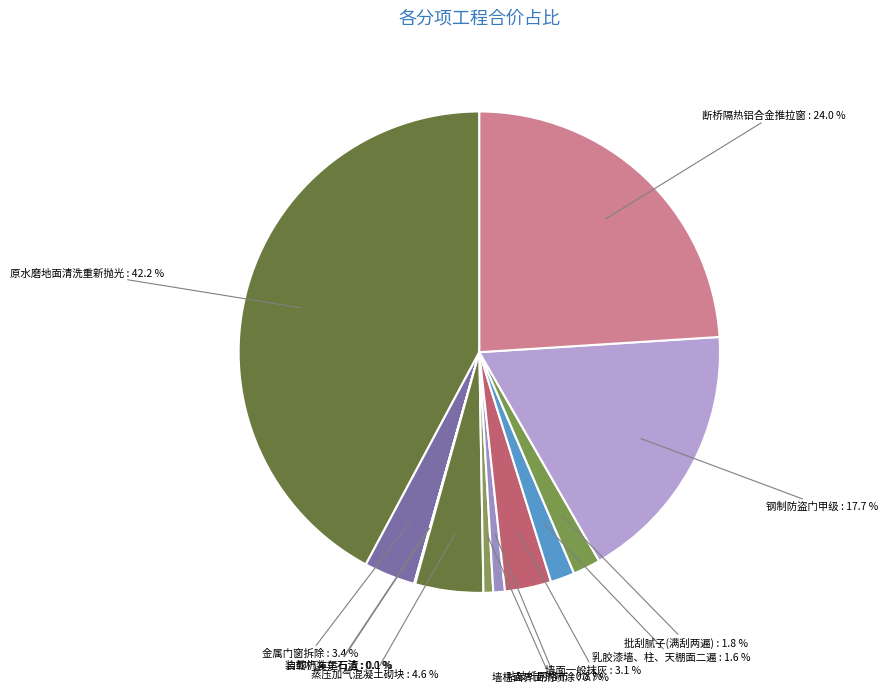

Approximately how many times larger is the value at 乳胶漆墙、柱、天棚面二遍 compared to 批刮腻子(满刮两遍)?

0.9